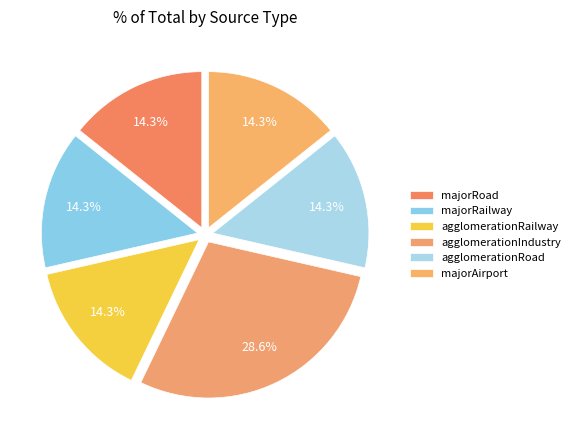

Does any single category account for the majority?

No